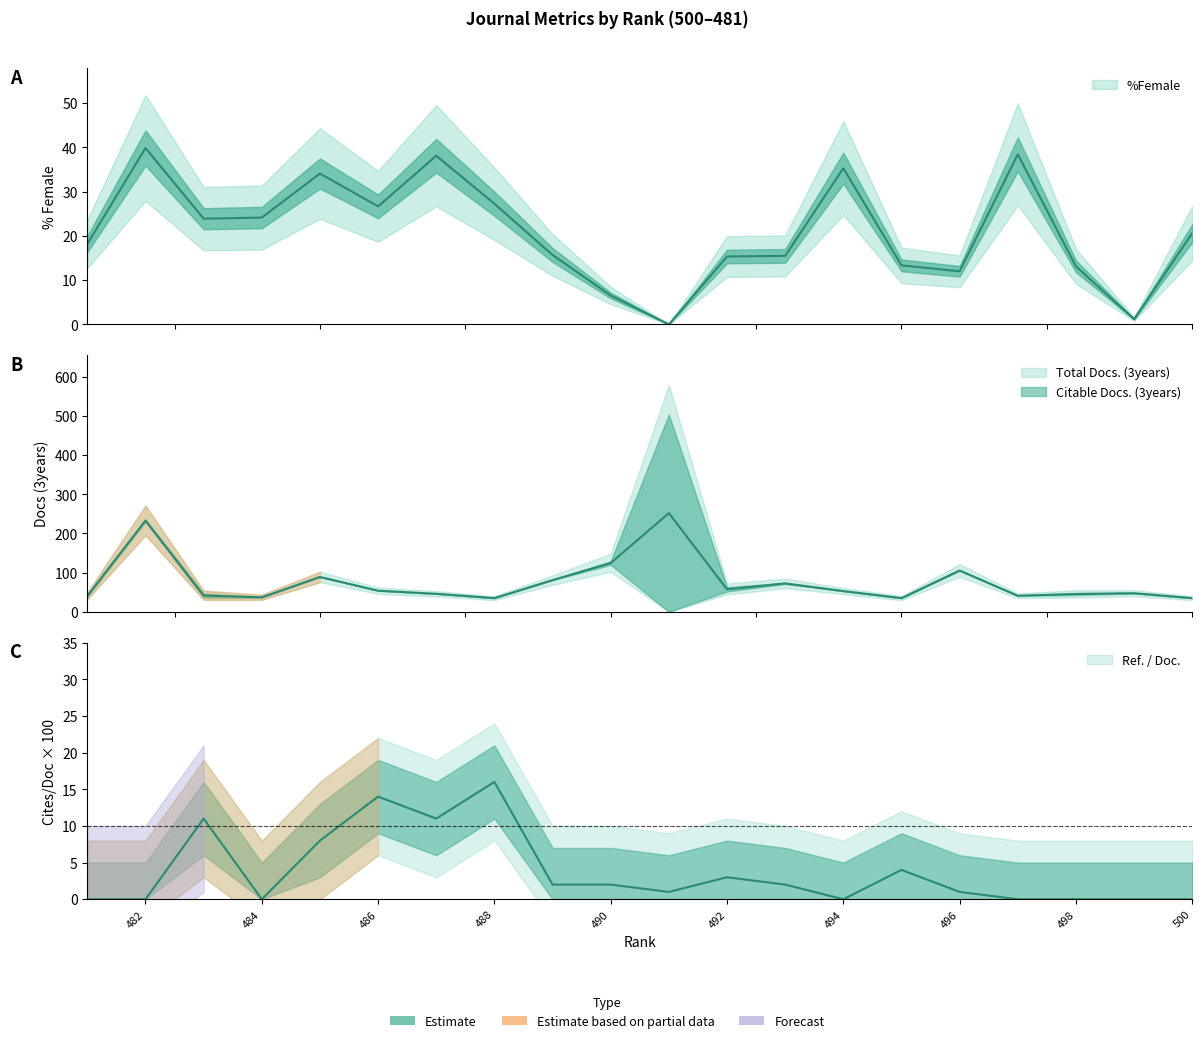

The value of Ref. / Doc. at 491 is 1.0. True or false?

True